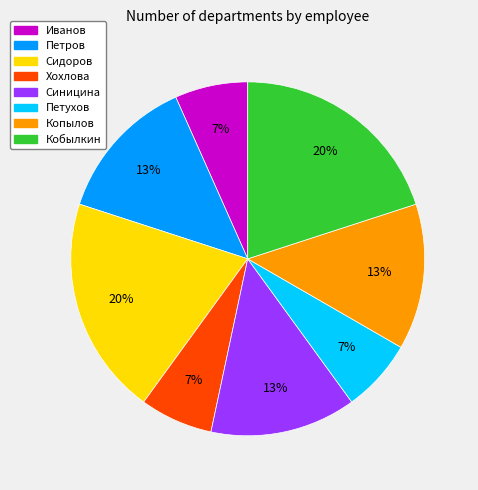

To the nearest percent, what percentage of the pie is Петров?

13%